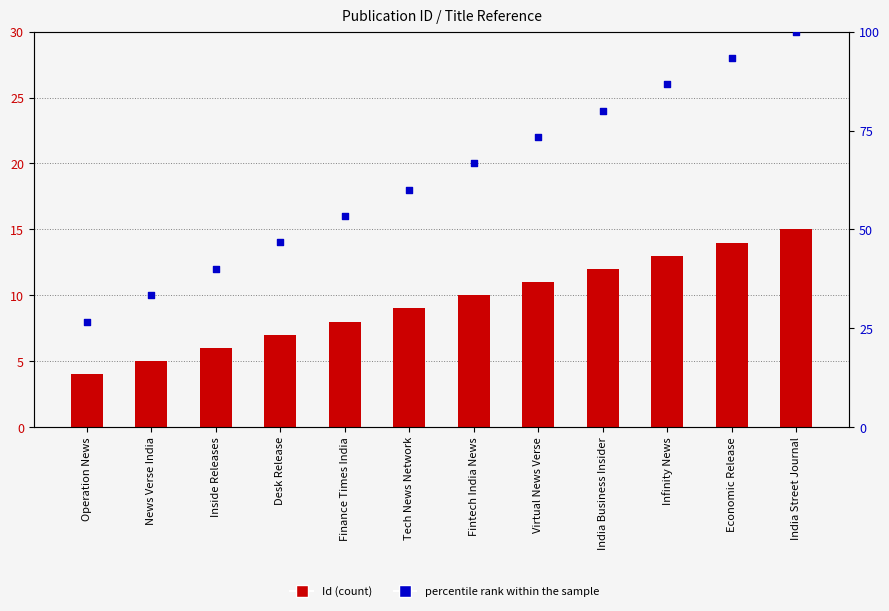

At which category is the sum across all series the highest?

India Street Journal